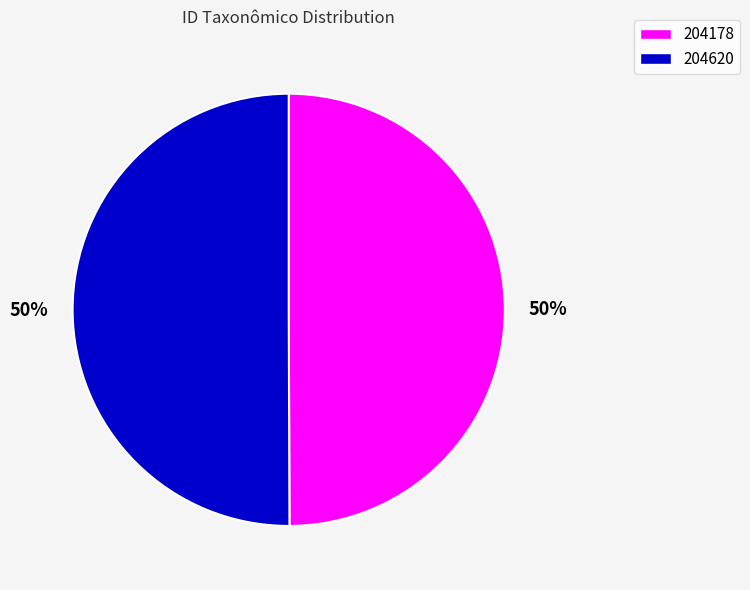

Approximately how many times larger is the value at 204620 compared to 204178?

1.0